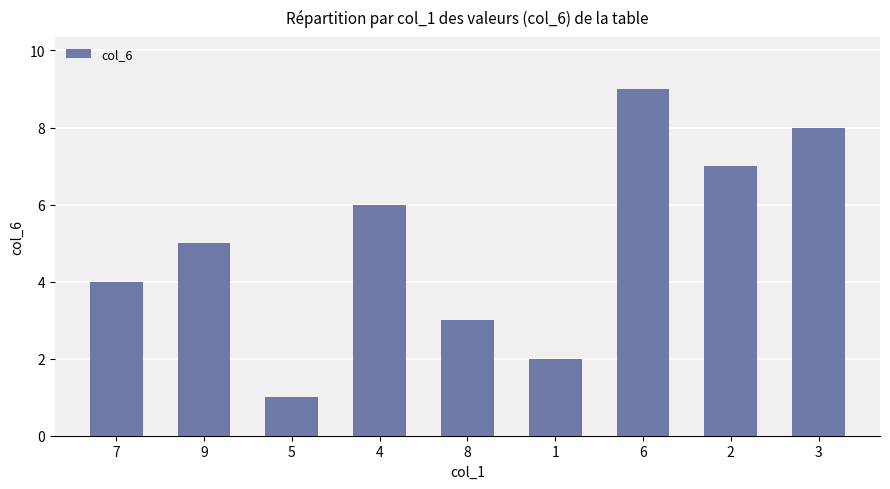

What is the difference between the maximum and second lowest values?

7